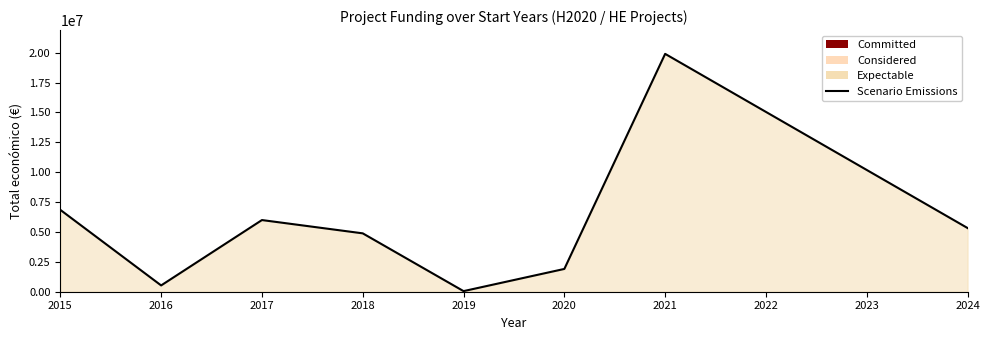

Reading right to left, what are all the values shown in this chart?

5329362	19902190	1906961	50000	4884493	5996591	526500	6850000